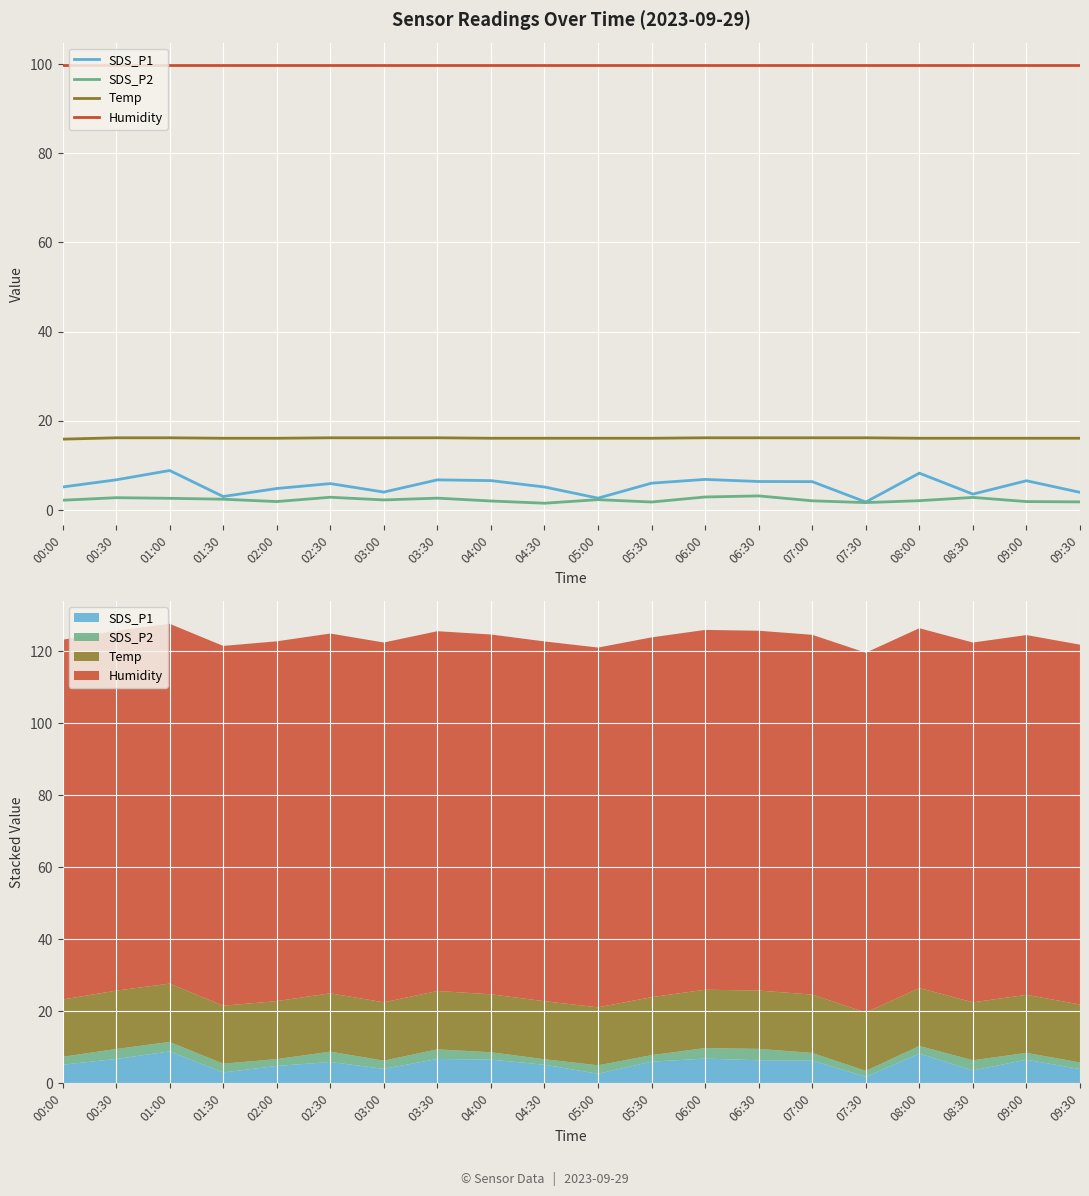

Reading left to right, what are all the values shown in this chart?

SDS_P1: 5.2	6.8	8.9	3.0	4.8	5.9	4.0	6.8	6.6	5.2	2.7	6.0	6.9	6.4	6.4	1.8	8.3	3.6	6.6	4.0
SDS_P2: 2.2	2.8	2.6	2.4	1.9	2.9	2.3	2.7	2.0	1.5	2.3	1.8	2.9	3.2	2.1	1.7	2.1	2.8	1.9	1.8
Temp: 15.9	16.2	16.2	16.1	16.1	16.2	16.2	16.2	16.1	16.1	16.1	16.1	16.2	16.2	16.2	16.2	16.1	16.1	16.1	16.1
Humidity: 99.9	99.9	99.9	99.9	99.9	99.9	99.9	99.9	99.9	99.9	99.9	99.9	99.9	99.9	99.9	99.9	99.9	99.9	99.9	99.9